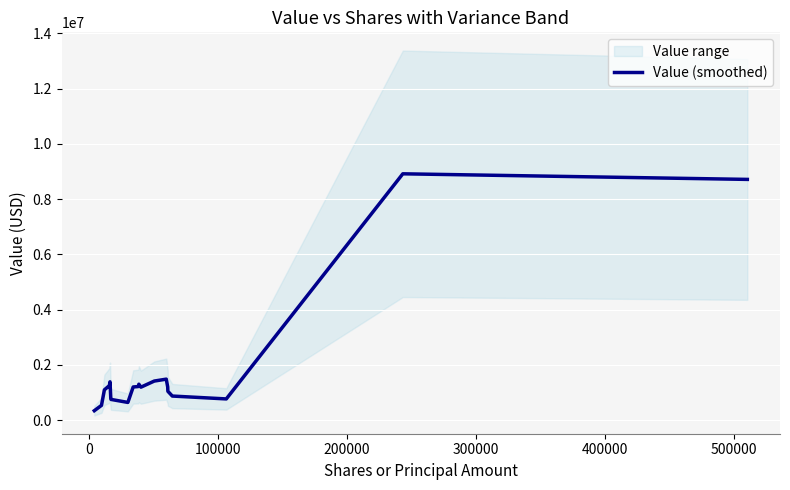

How many series are shown in this chart?

1